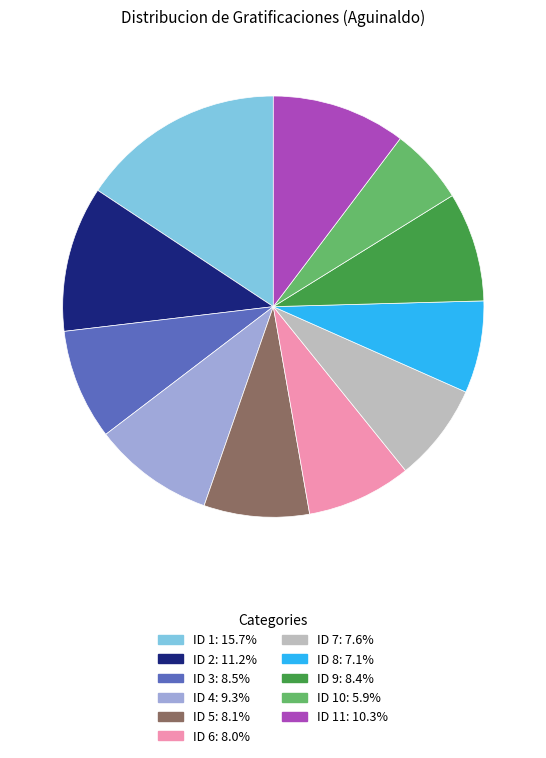

Is there any slice that represents more than half of the pie?

No